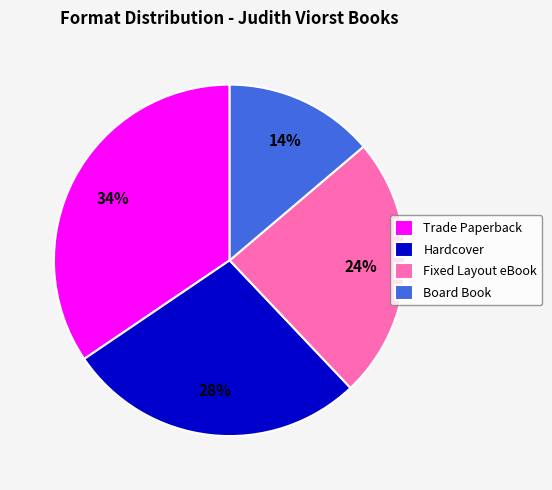

To the nearest percent, what is the difference between the Trade Paperback and Fixed Layout eBook slice percentages?

10%